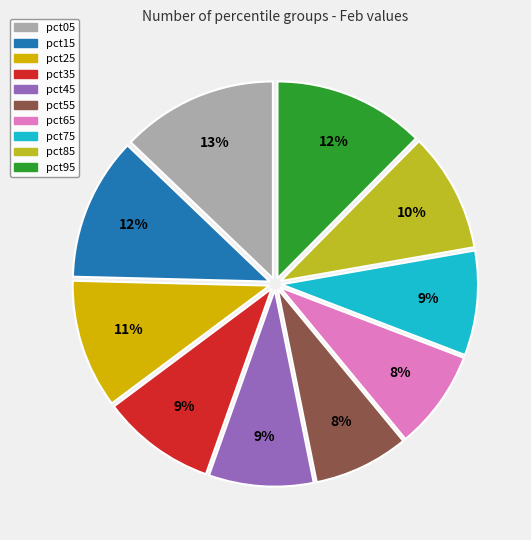

To the nearest percent, what portion does pct35 represent?

9%